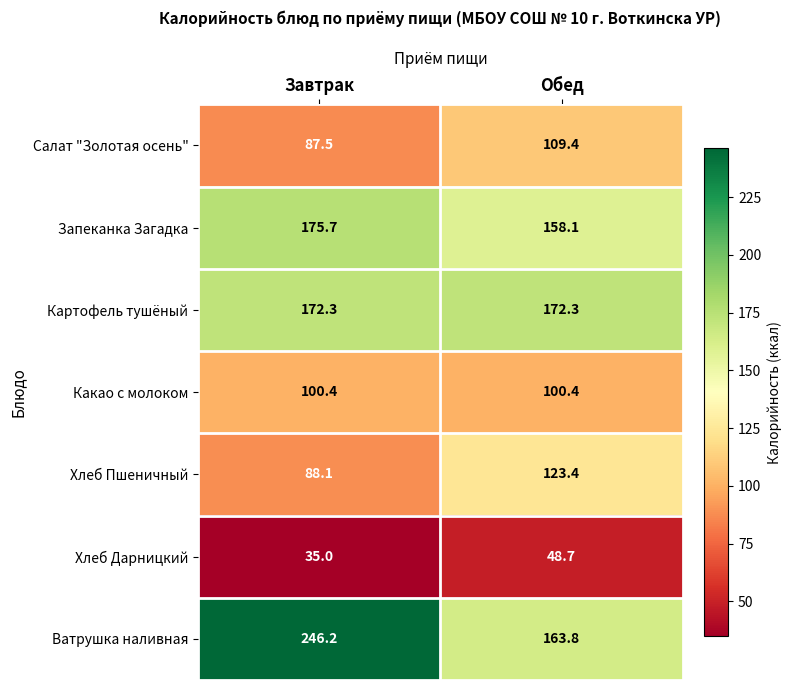

Rank the series at Завтрак from lowest to highest value.

Хлеб Дарницкий, Салат "Золотая осень", Хлеб Пшеничный, Какао с молоком, Картофель тушёный, Запеканка Загадка, Ватрушка наливная